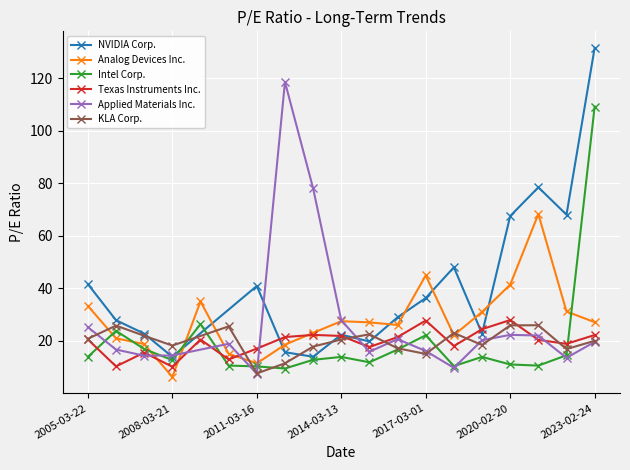

The value of Intel Corp. at 2014-03-13 is 13.9. True or false?

True